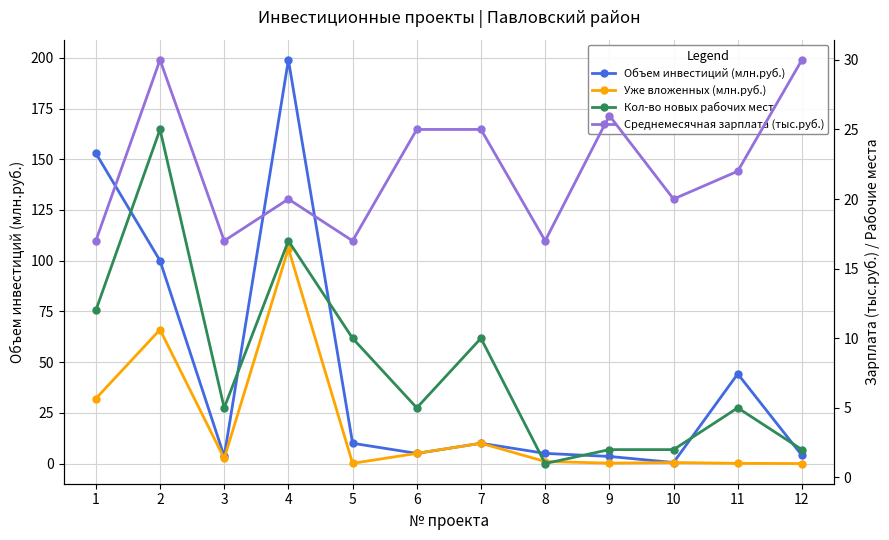

At which category does Кол-во новых рабочих мест reach its first local peak?

2